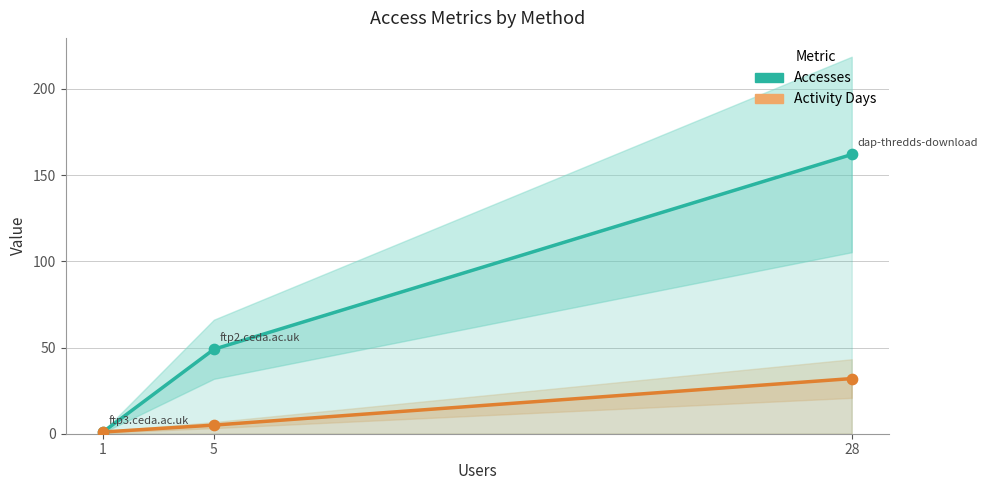

What is the total value across all series at 28?

194